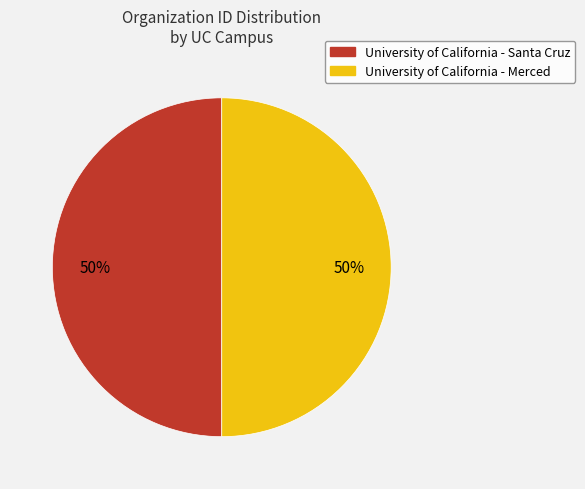

Do University of California - Santa Cruz and University of California - Merced together represent more than half of the pie?

Yes